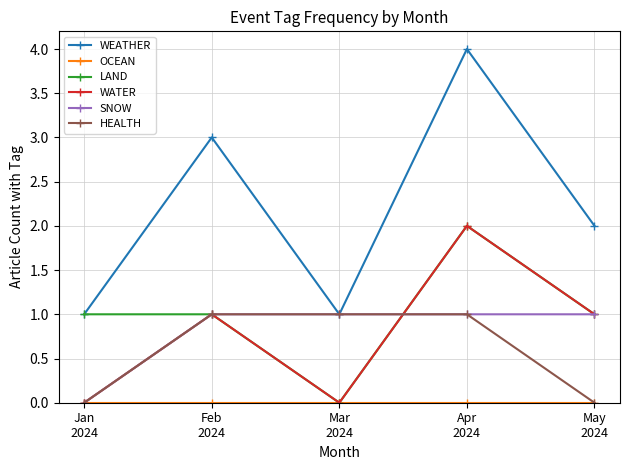

Where does the WEATHER series first go above 2?

Feb
2024